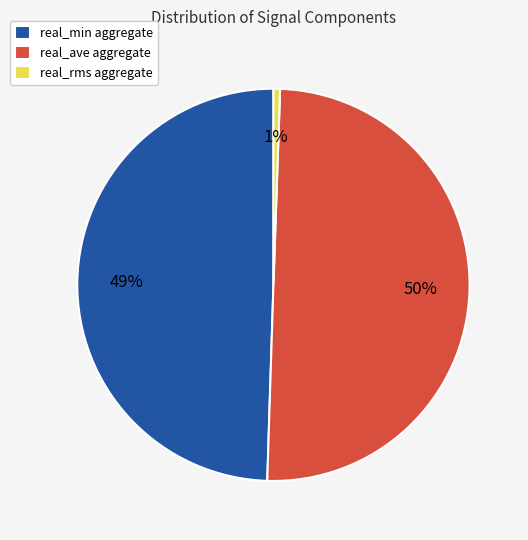

Which has a higher value, real_ave aggregate or real_rms aggregate?

real_ave aggregate